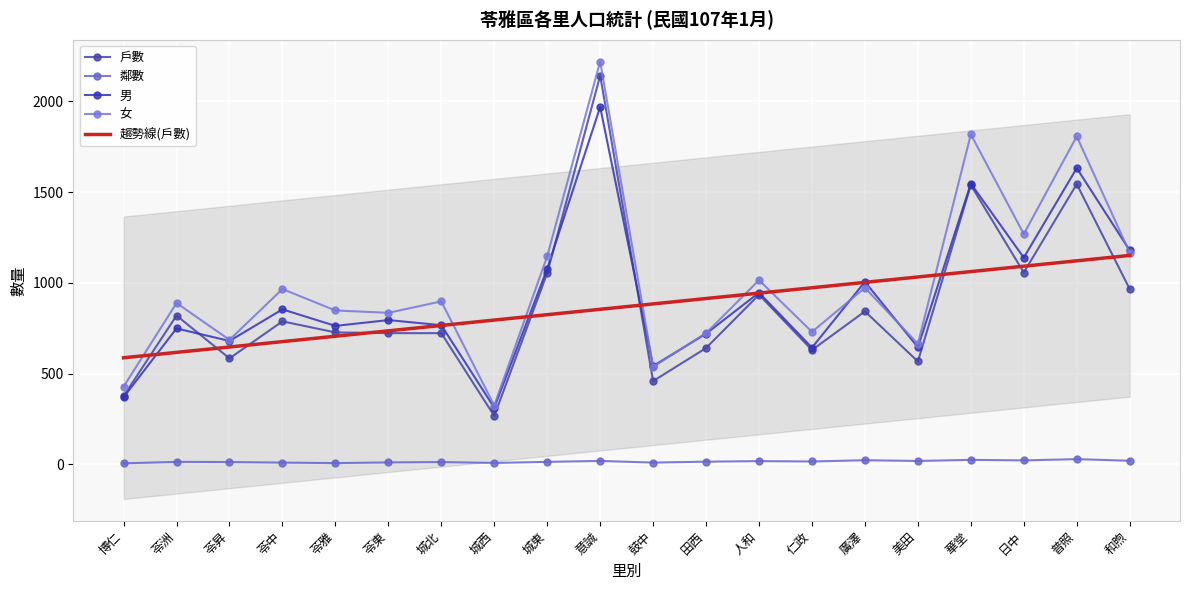

Between which two adjacent categories do 女 and 男 first intersect?

意誠 and 鼓中